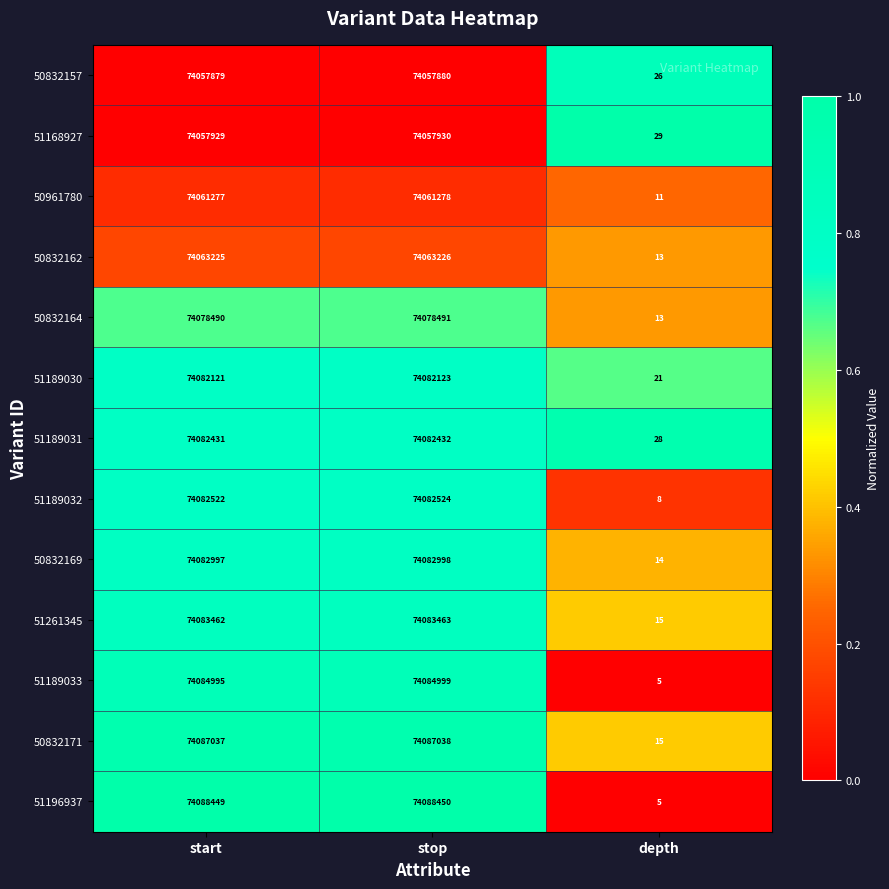

What is the total value across all series at depth?

203